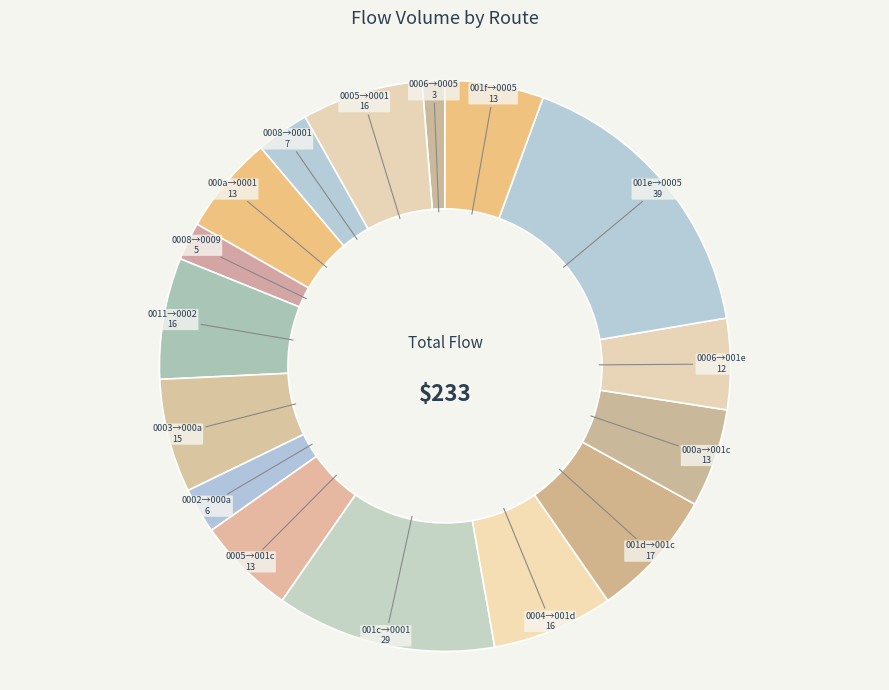

How many segments does this pie chart have?

16